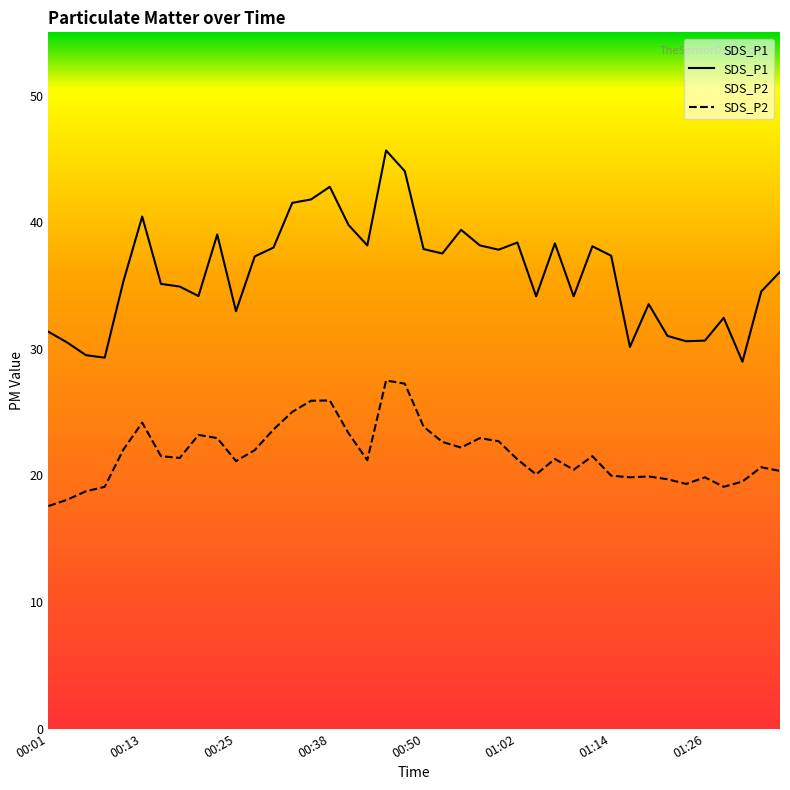

What is the value of the SDS_P2 point at the 23rd from the left?

22.2